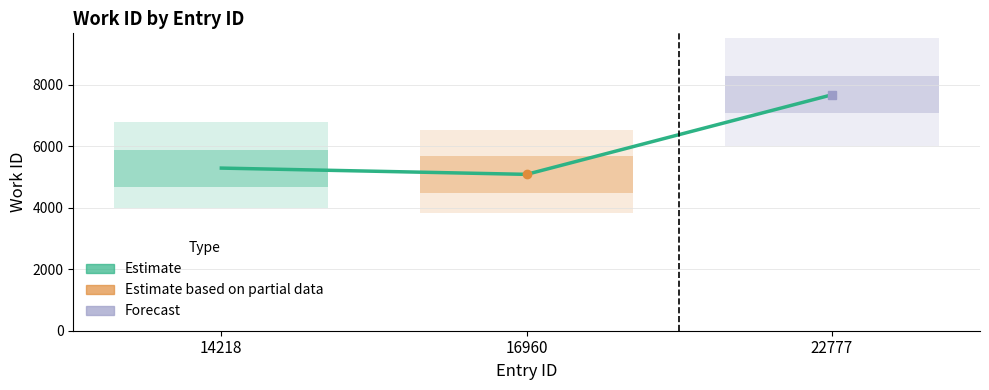

How many categories are shown in the chart?

3